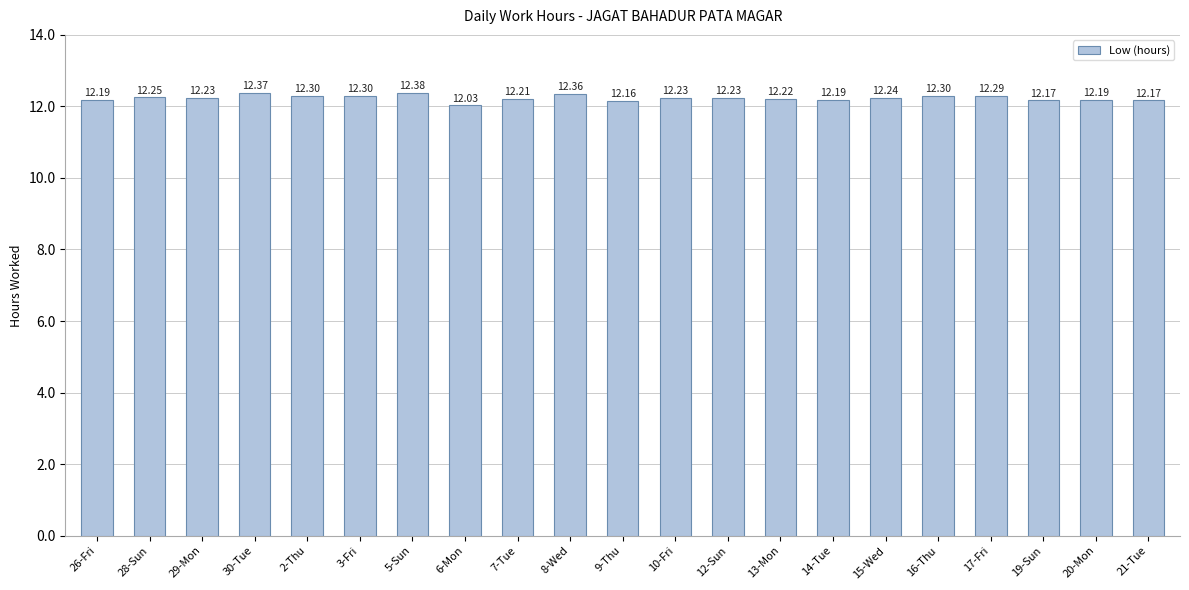

True or false: the data shows 7.1 at 5-Sun.

False